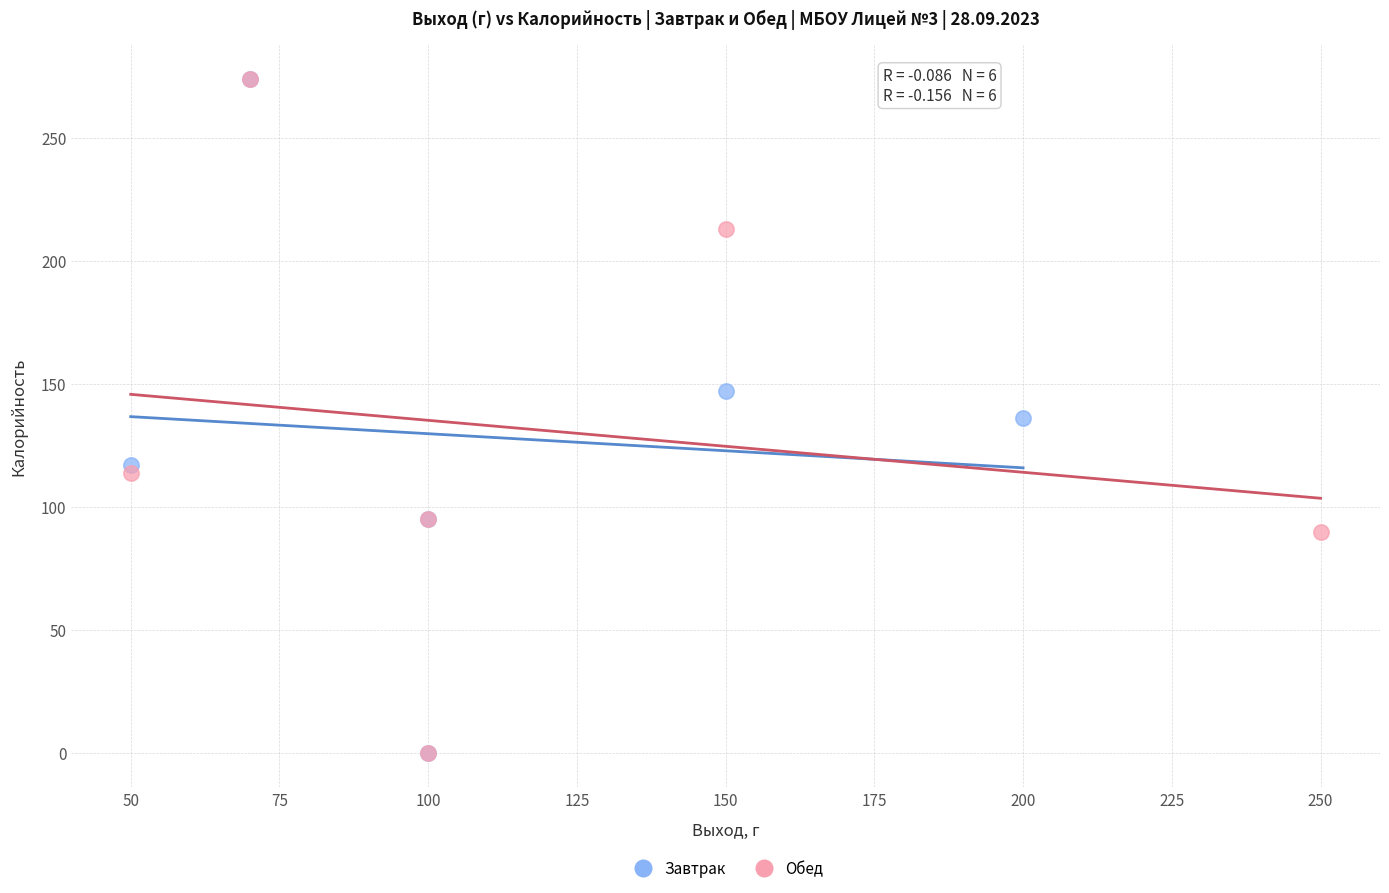

What are all the series names shown in the legend?

Завтрак, Обед